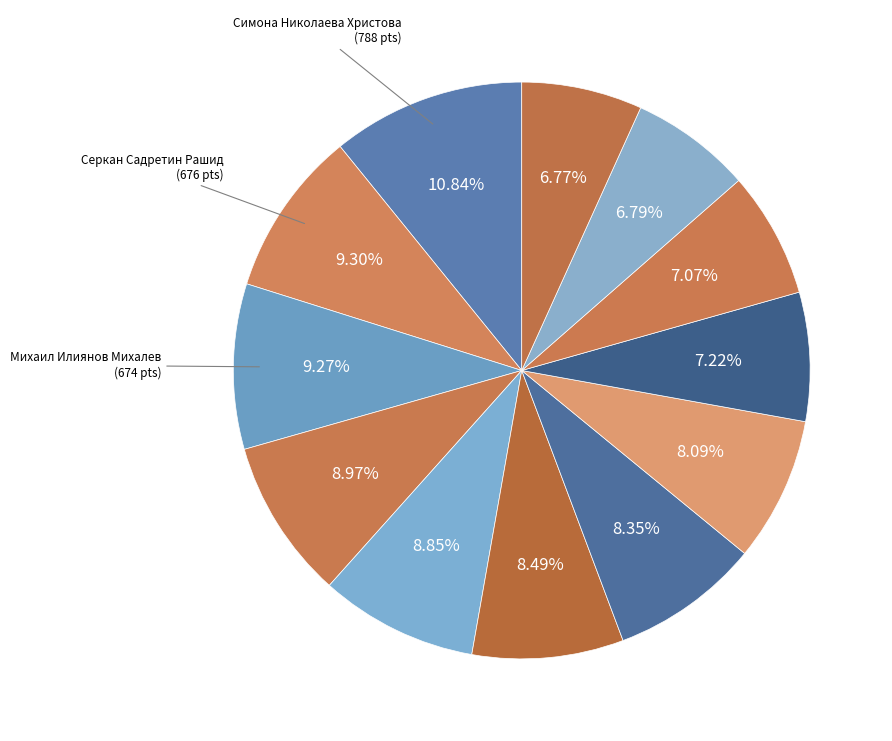

How many segments does this pie chart have?

12